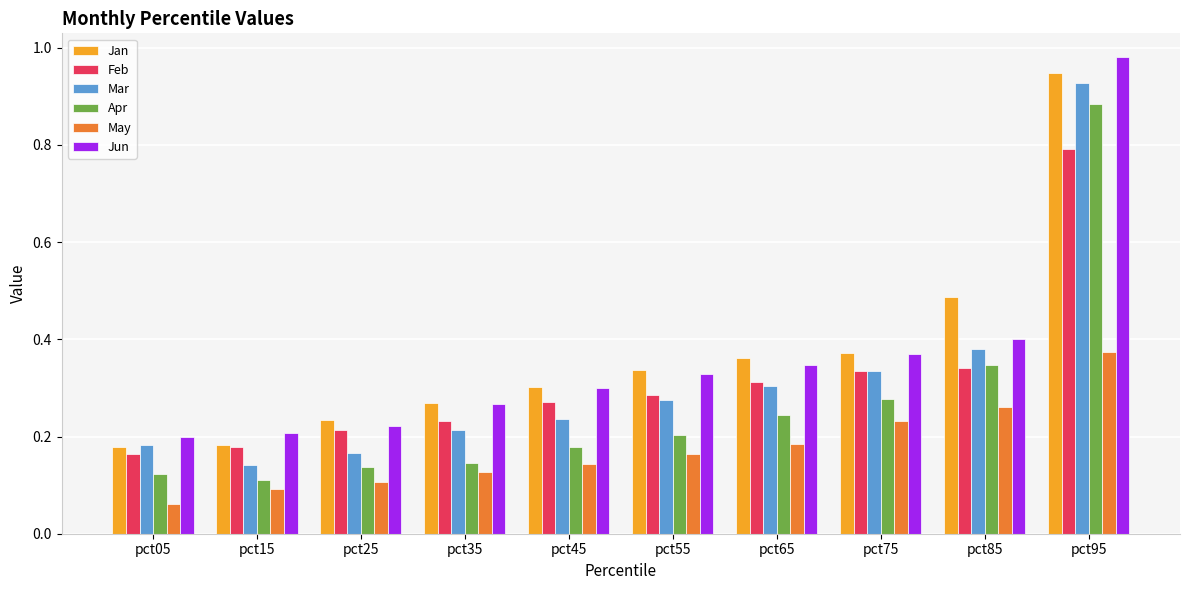

What is the total value across all series at pct25?

1.1